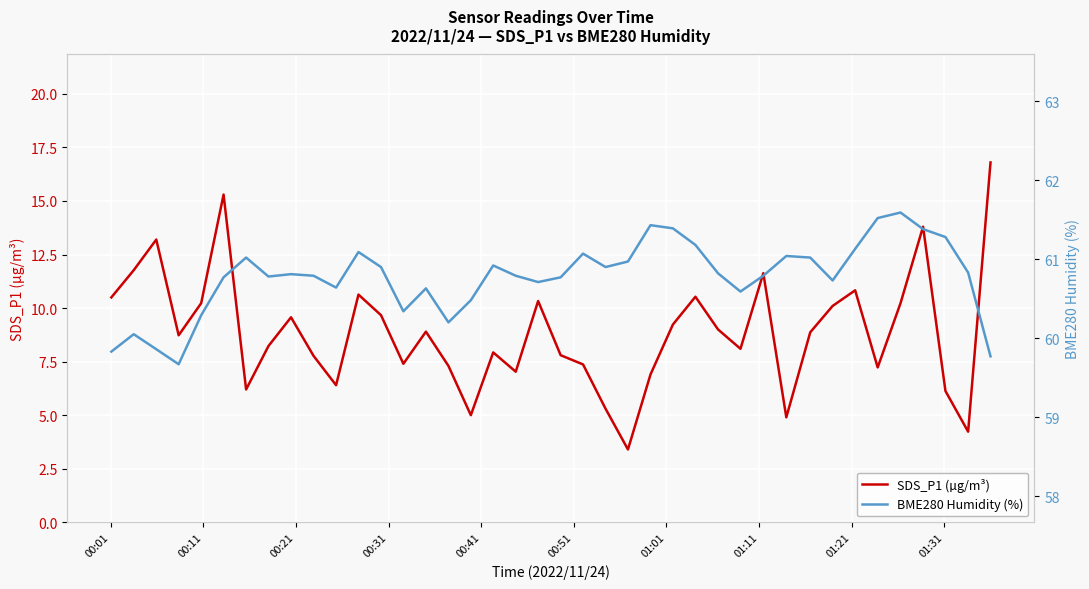

What is the lowest value of the SDS_P1 (µg/m³) series?

3.4